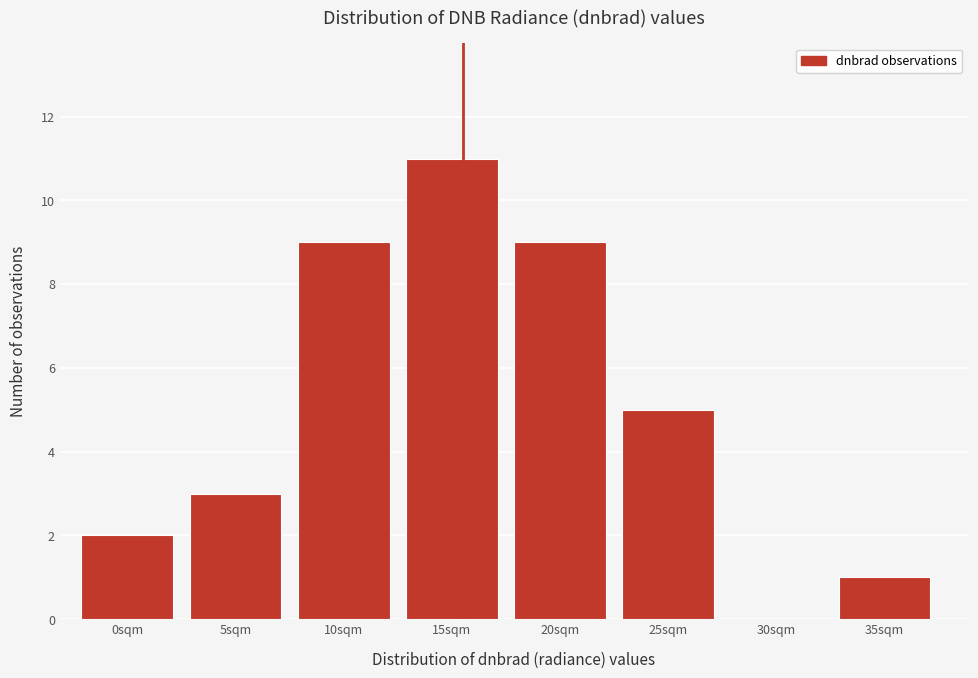

Reading left to right, list all the values displayed in this chart.

0sqm=2	5sqm=3	10sqm=9	15sqm=11	20sqm=9	25sqm=5	30sqm=0	35sqm=1